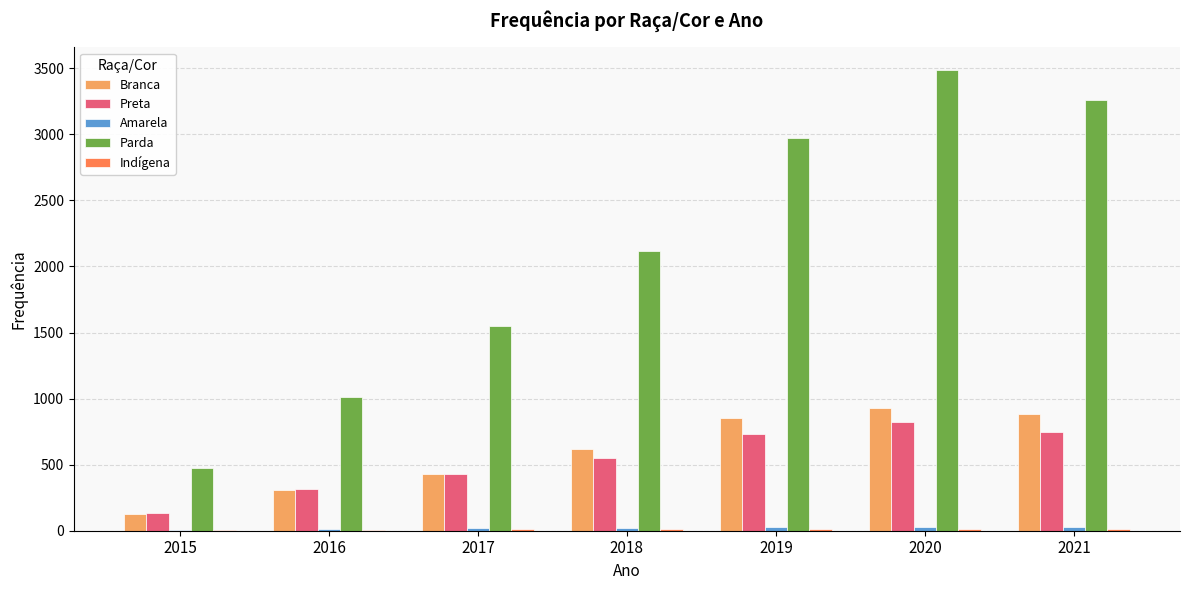

What is the sum of all Parda values?

14871